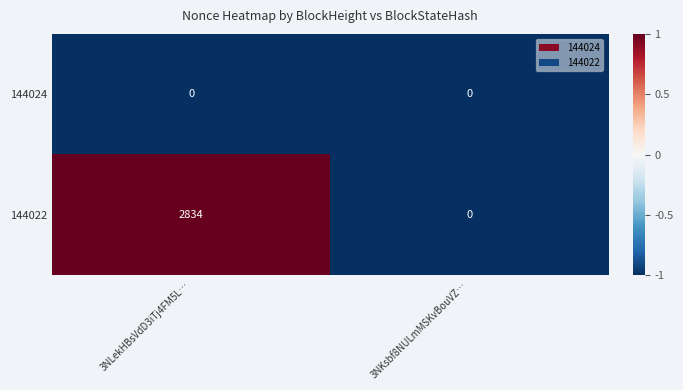

What is the spread (max minus min) of values at 3NLekHBsVdD3iTj4FM5L…?

2834